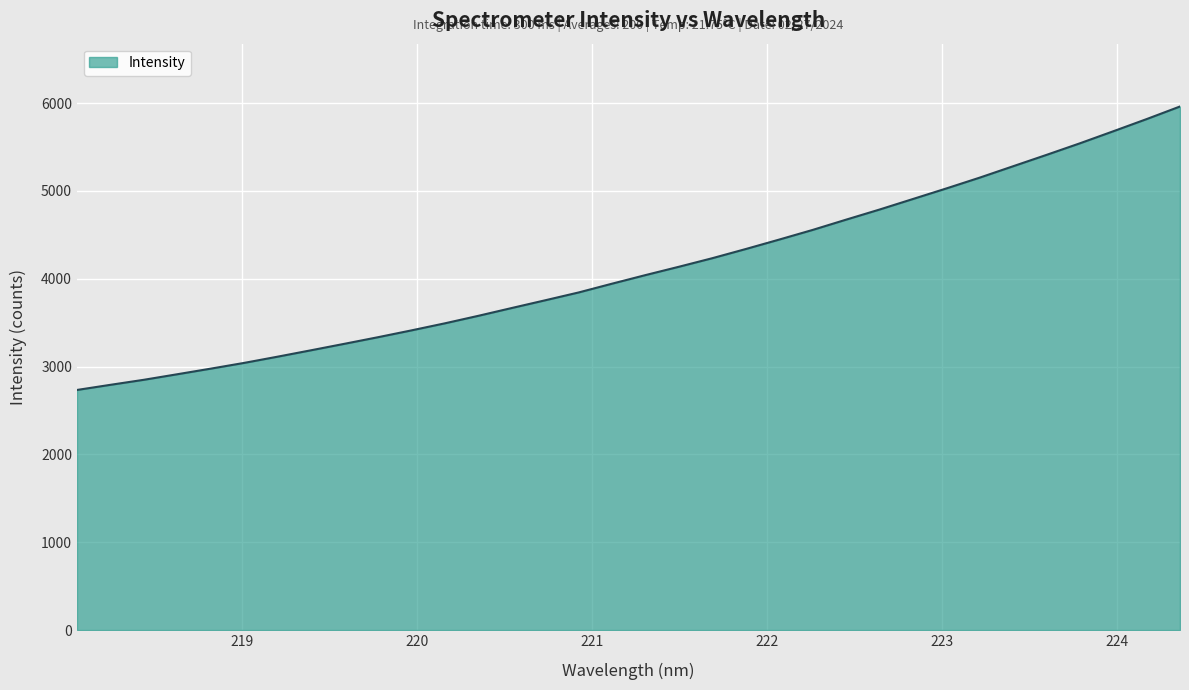

How many series are shown in this chart?

1